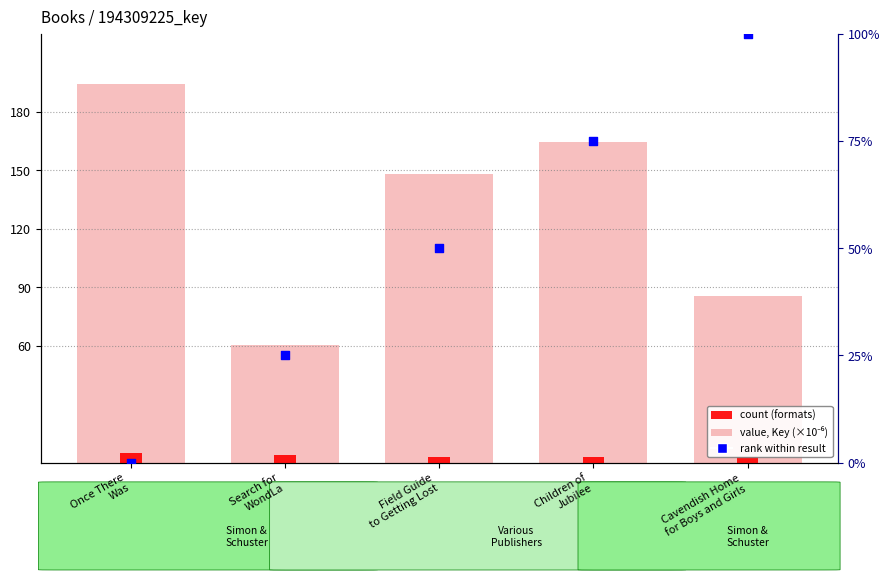

Is the value of count (formats per title) at Children of
Jubilee greater than the value of value, Key (scaled ×10⁻⁶) at Children of
Jubilee?

No